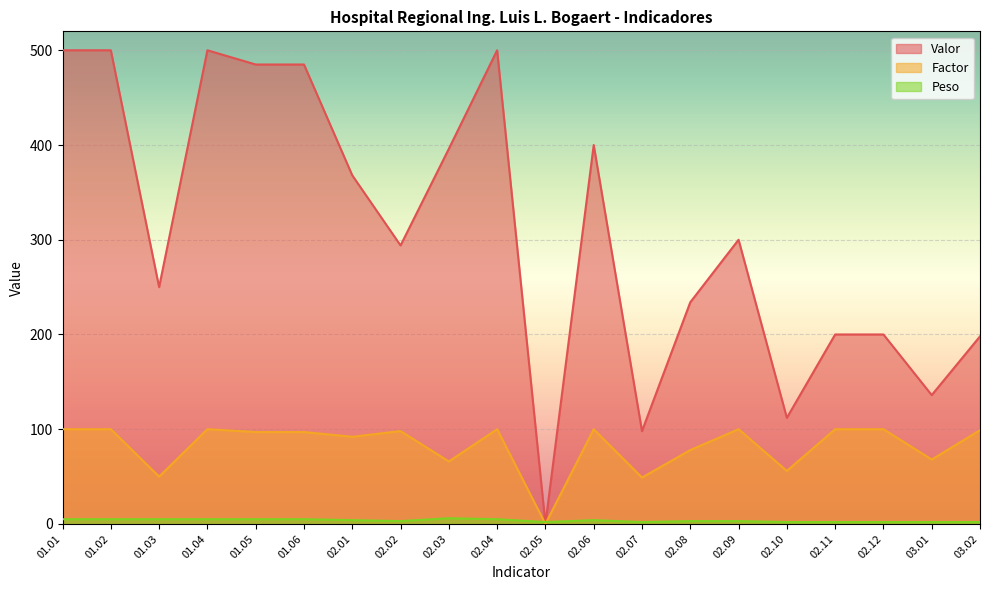

What is the spread (max minus min) of values at 02.06?

396